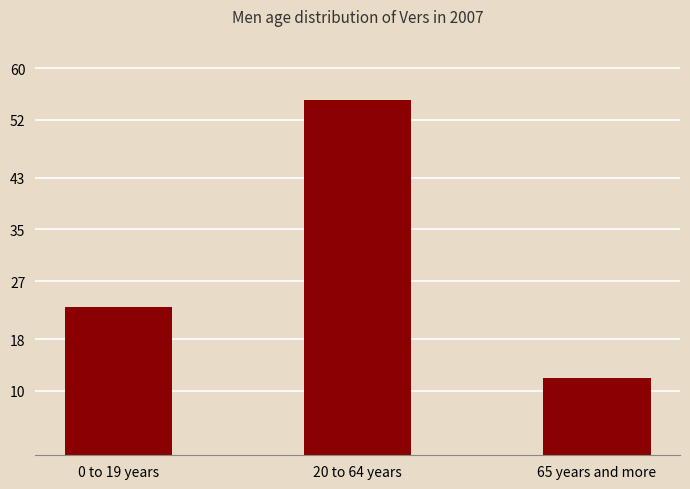

How many values are below 23?

1